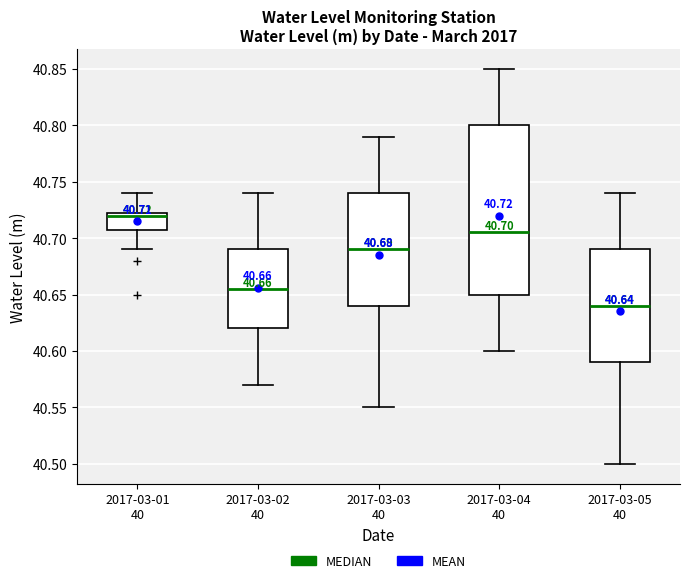

Comparing the boxes themselves (not the whiskers), which one is the tallest?

2017-03-04 40